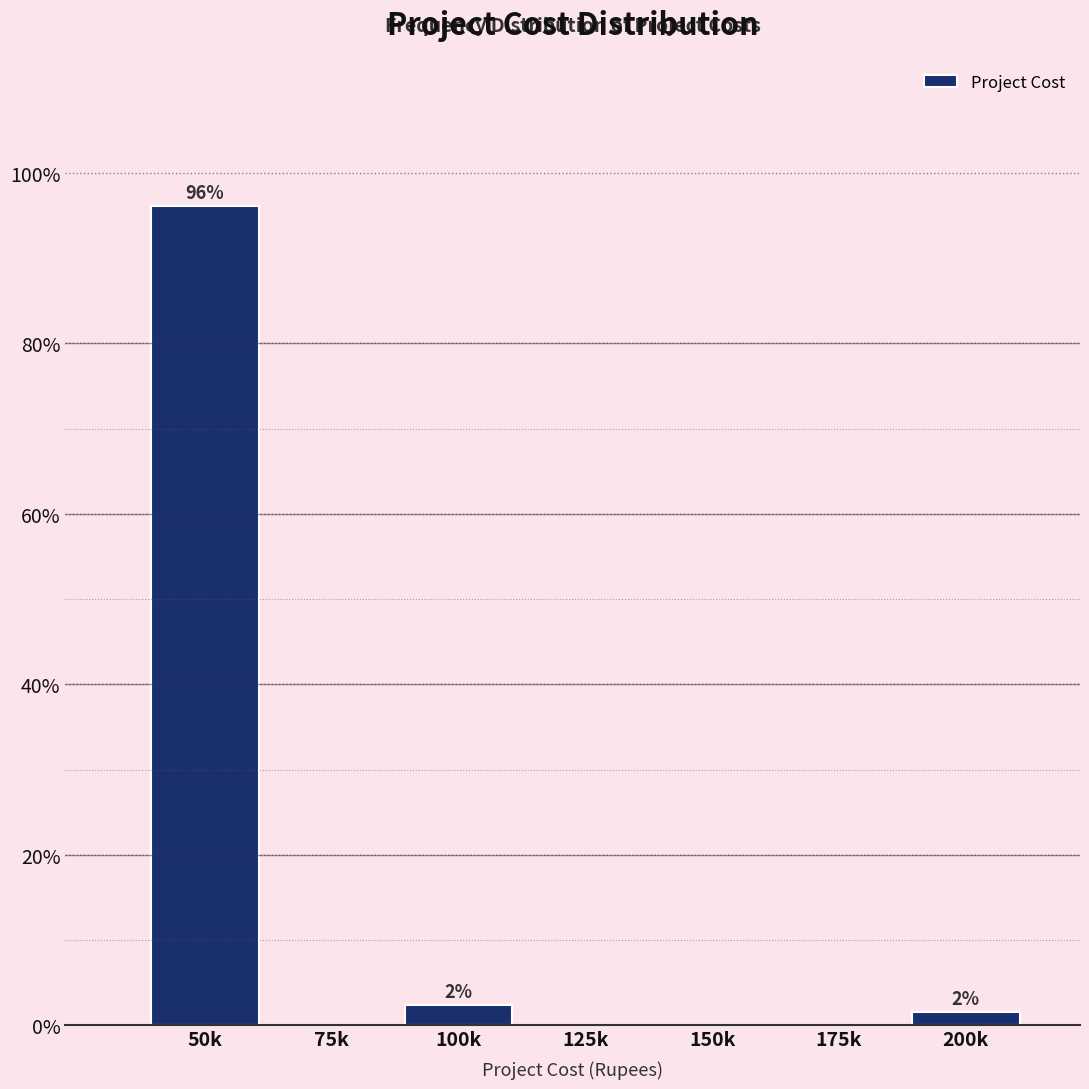

Reading right to left, transcribe all the data shown in this chart.

200k=1.6	175k=0.0	150k=0.0	125k=0.0	100k=2.4	75k=0.0	50k=96.1